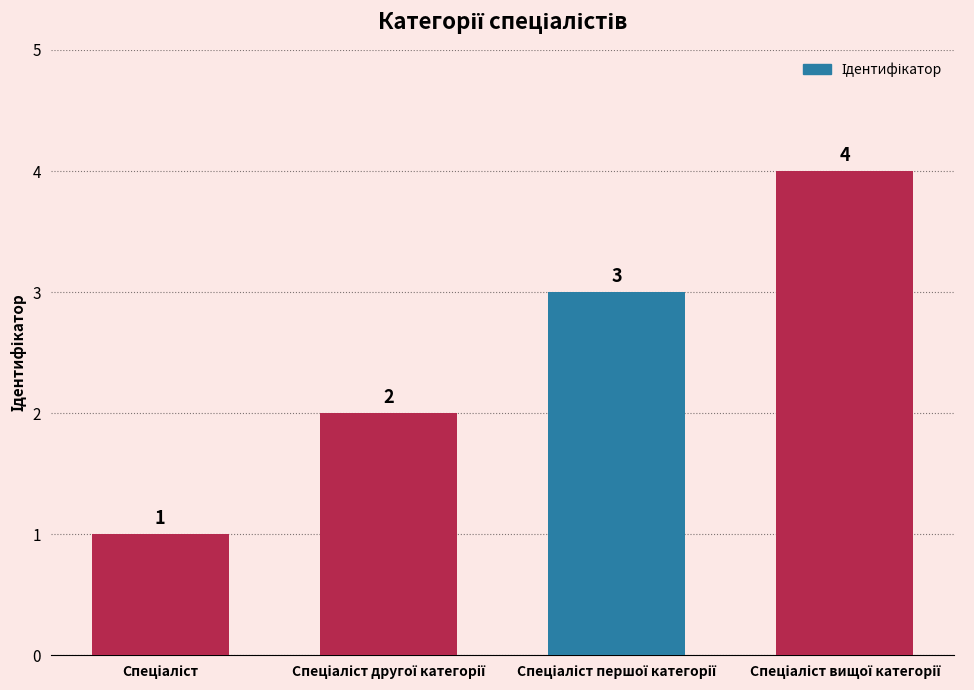

What is the difference between the maximum and minimum values?

3